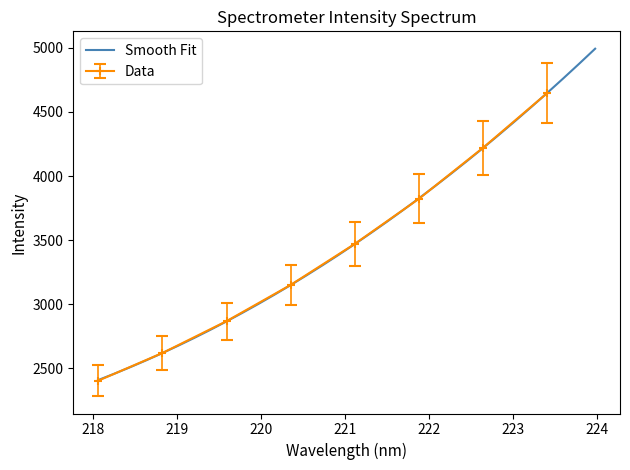

What is the maximum value for Smooth Fit?

4993.7